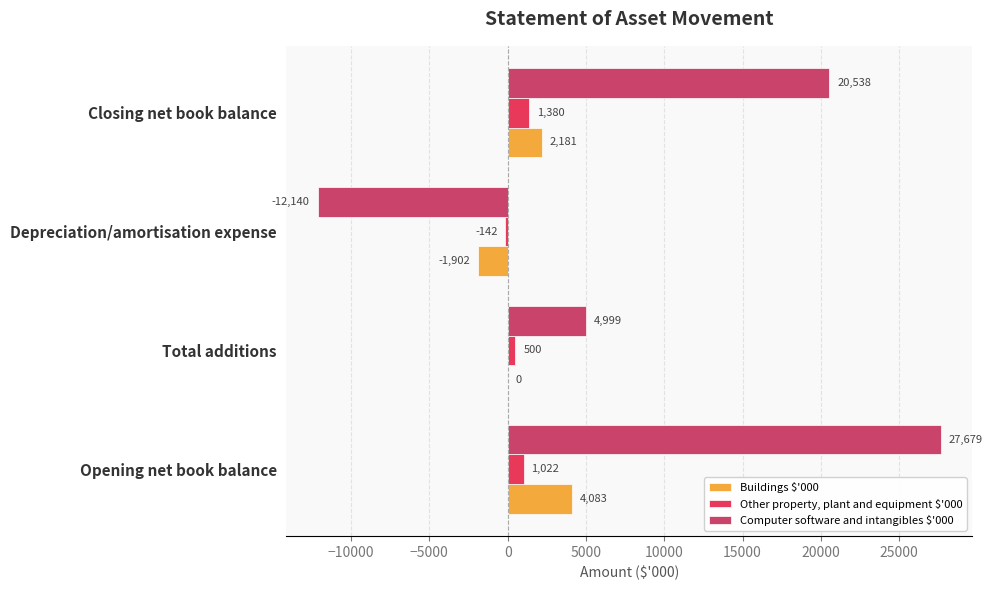

What is the smallest value displayed?

-12140